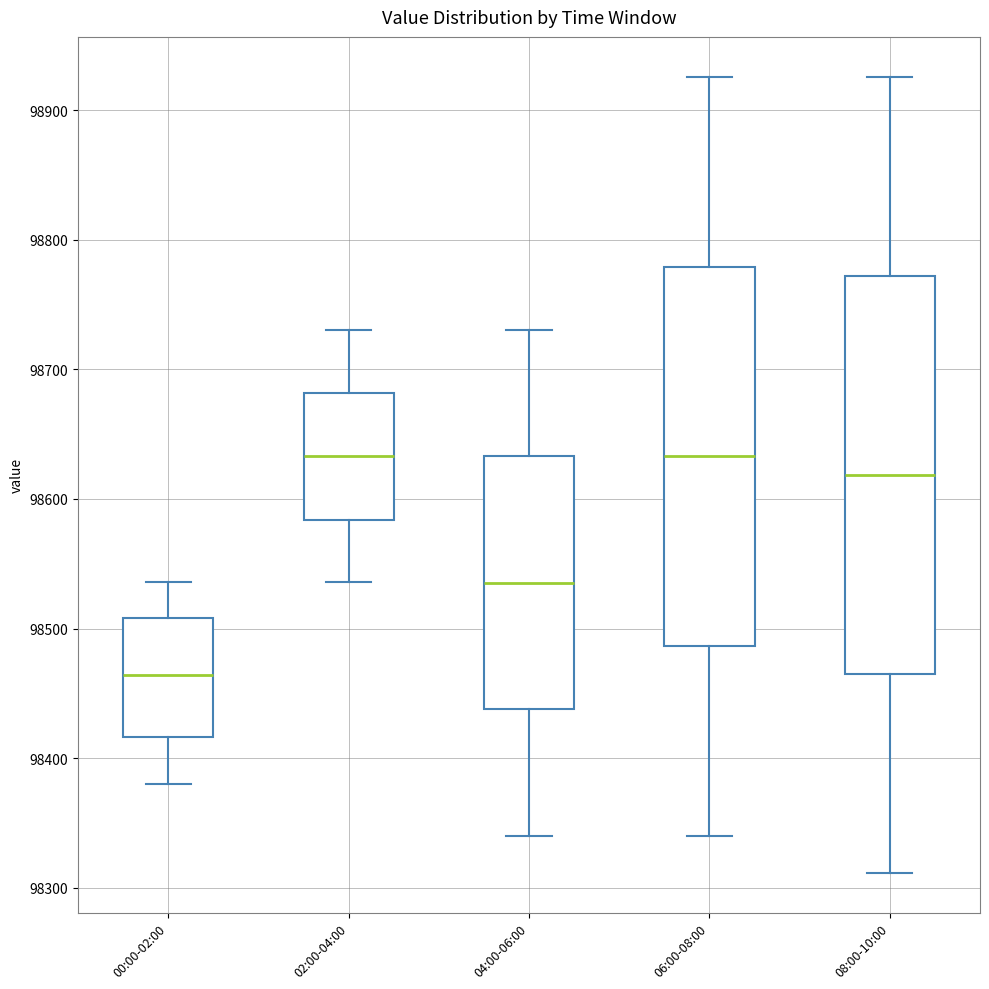

Where is the upper edge of the box for 06:00-08:00 on the y-axis? The values are not printed on the chart, so give them approximately, as read against the axis.

98780